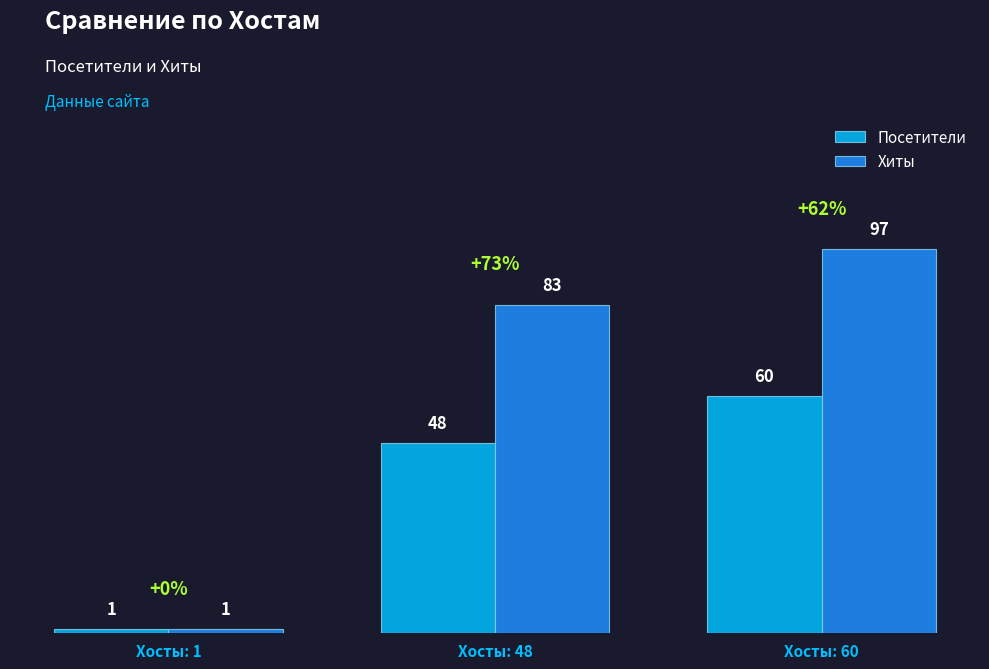

Reading right to left, what are all the values shown in this chart?

Посетители: 60	48	1
Хиты: 97	83	1